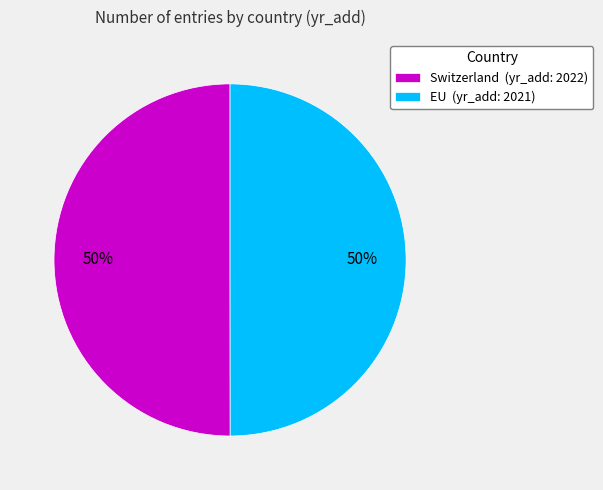

To the nearest percent, what is the combined percentage of Switzerland and EU?

100%